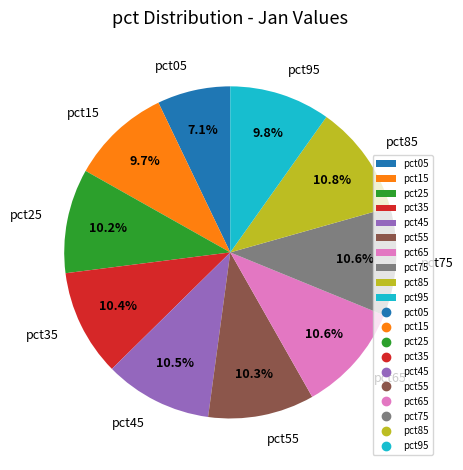

What percentage do pct35 and pct05 together represent?

17.5%